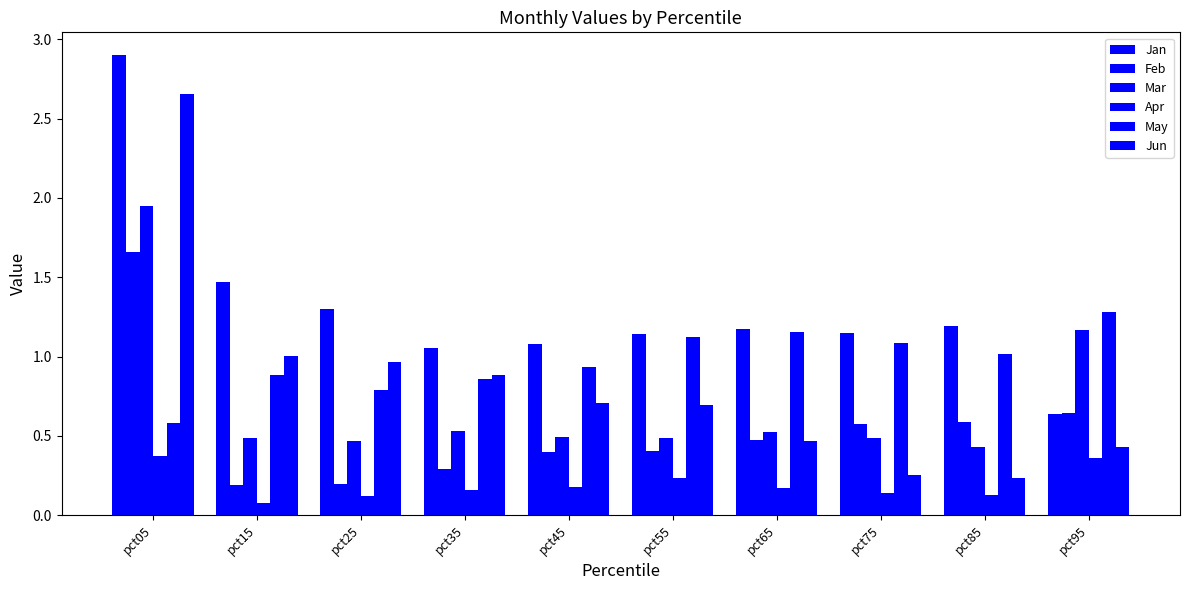

How many categories are shown in the chart?

10